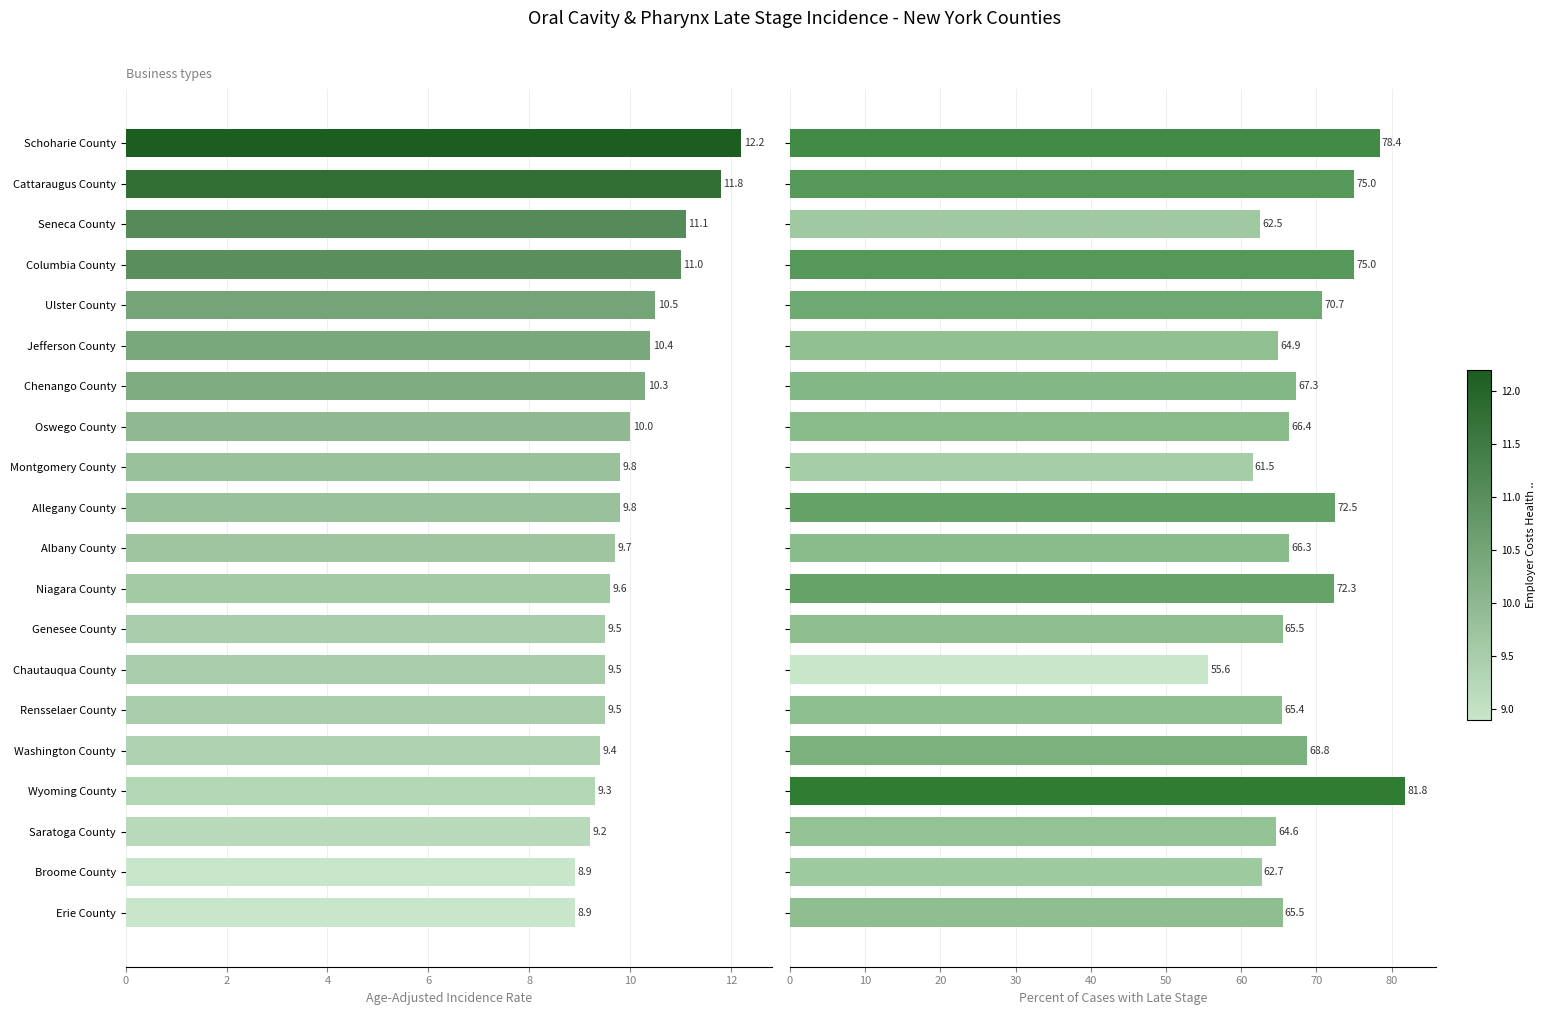

Reading right to left, list all the values displayed in this chart.

Age-Adjusted Incidence Rate: 8.9	8.9	9.2	9.3	9.4	9.5	9.5	9.5	9.6	9.7	9.8	9.8	10.0	10.3	10.4	10.5	11.0	11.1	11.8	12.2
Percent of Cases with Late Stage: 65.5	62.7	64.6	81.8	68.8	65.4	55.6	65.5	72.3	66.3	72.5	61.5	66.4	67.3	64.9	70.7	75.0	62.5	75.0	78.4